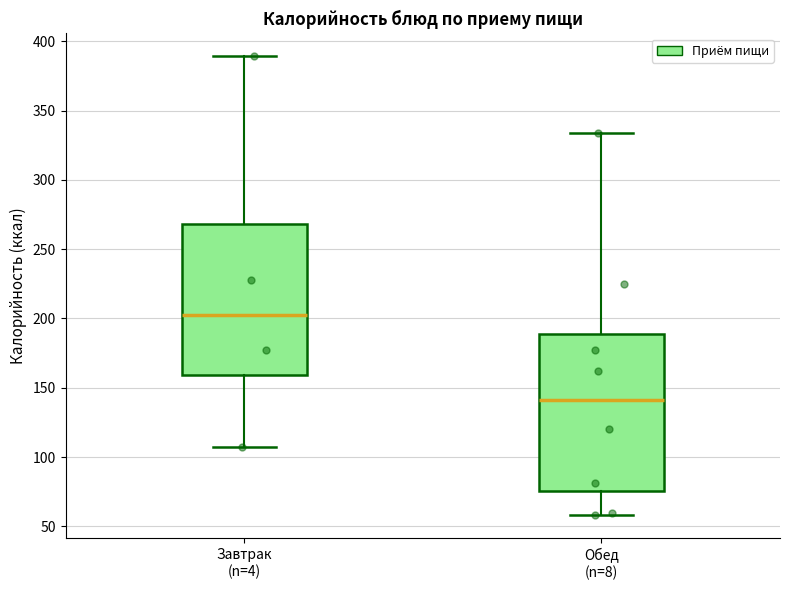

Reading left to right, transcribe this box plot: for each box, give where its median line is, the range the box spans, and where its two whiskers end, as read against the y-axis. The values are not printed on the chart, so give them approximately, as read against the axis.

Завтрак (n=4): median 205, box 160 to 270, whiskers 105 to 390
Обед (n=8): median 140, box 75 to 190, whiskers 60 to 335